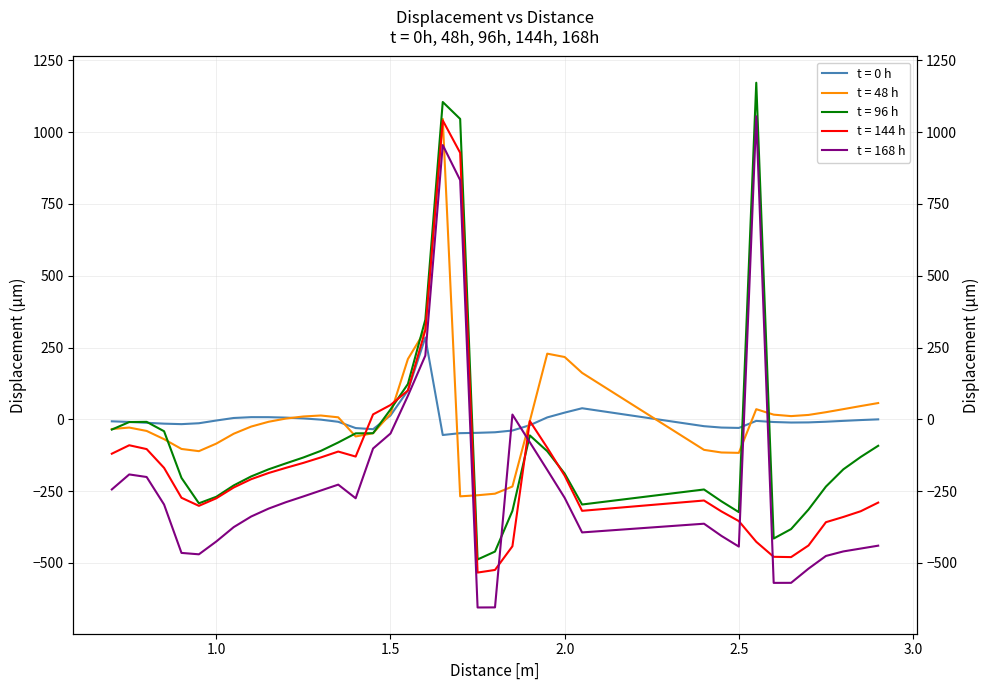

What is the greatest value displayed?

1172.1